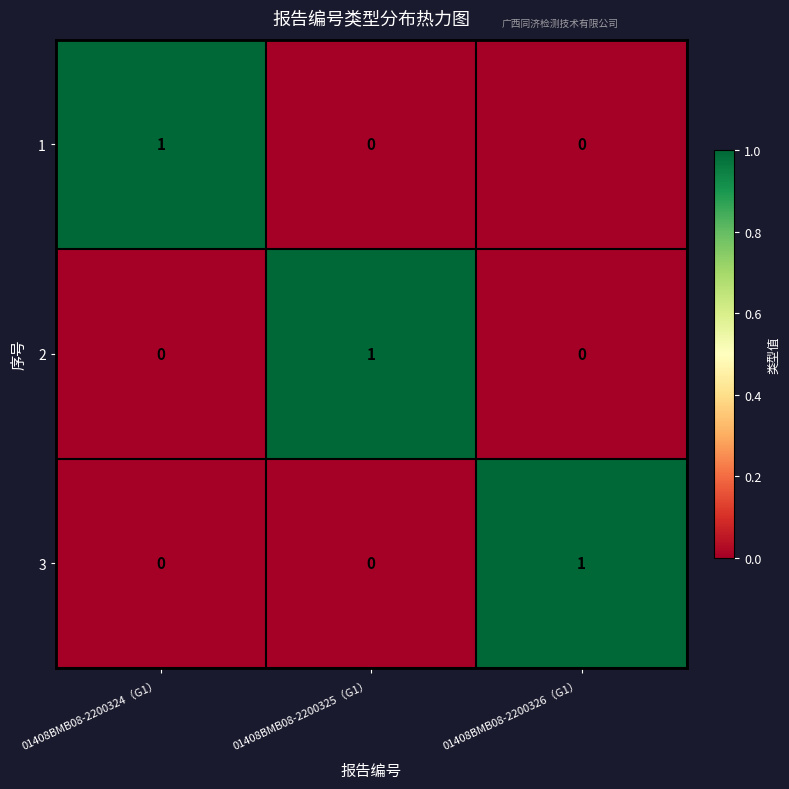

True or false: 2 has a value of 0 at 01408BMB08-2200325（G1）.

False